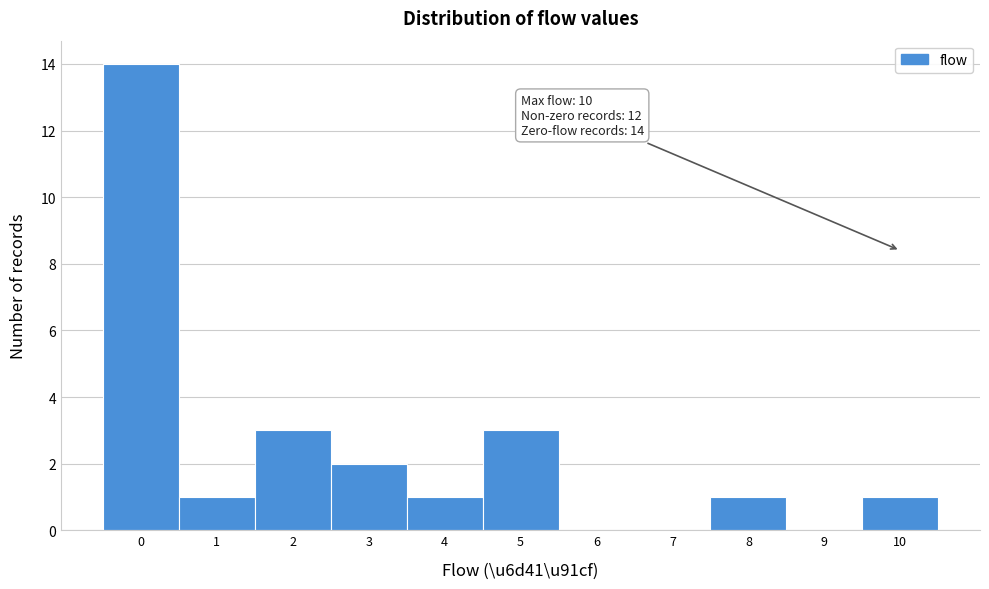

Which range on the x-axis has the tallest bar?

-0.5 to 0.5